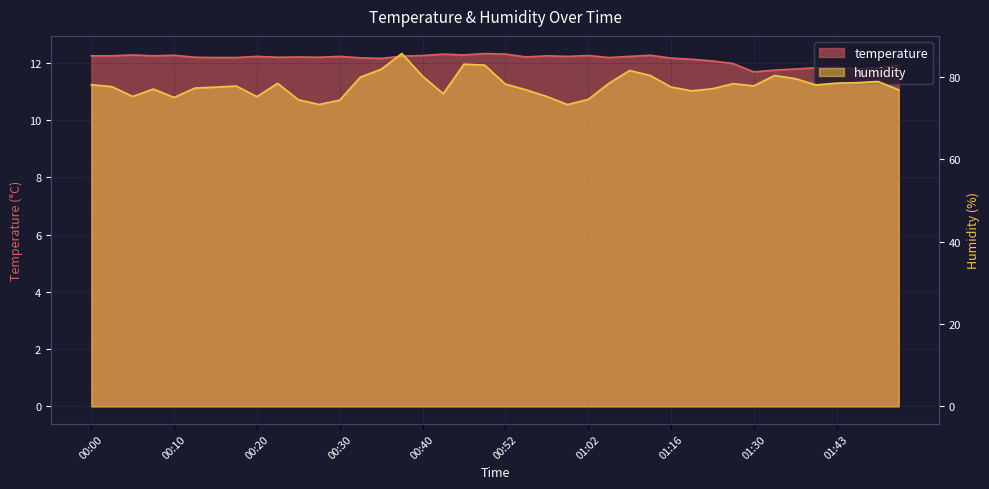

True or false: humidity has a value of 111.0 at 01:18.

False